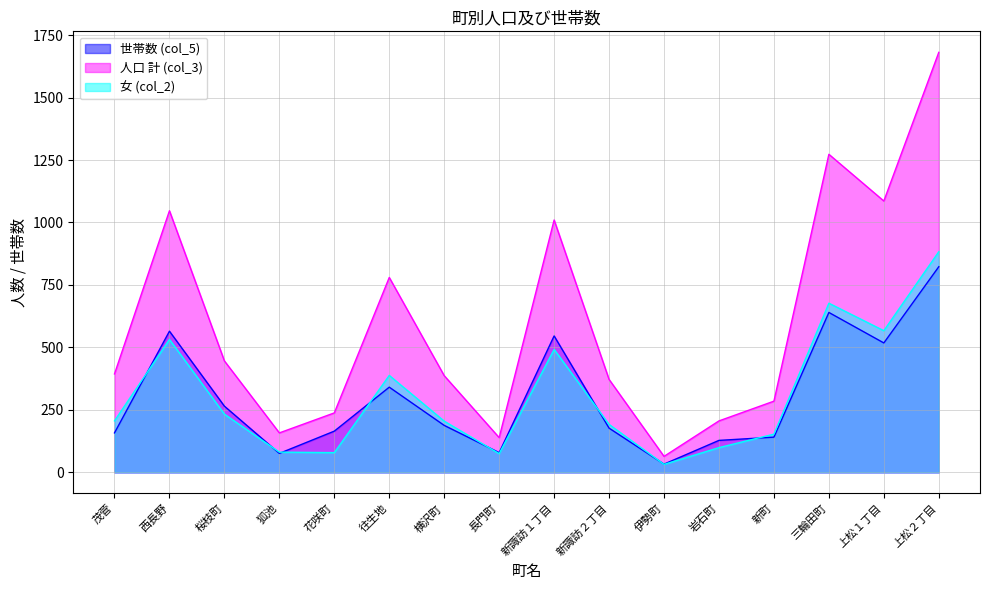

Reading left to right, transcribe all the data shown in this chart.

世帯数 (col_5): 茂菅=158	西長野=565	桜枝町=265	狐池=76	花咲町=165	往生地=341	横沢町=188	長門町=79	新諏訪１丁目=546	新諏訪２丁目=177	伊勢町=33	岩石町=128	新町=141	三輪田町=640	上松１丁目=518	上松２丁目=823
人口 計 (col_3): 茂菅=394	西長野=1047	桜枝町=446	狐池=158	花咲町=238	往生地=780	横沢町=387	長門町=139	新諏訪１丁目=1010	新諏訪２丁目=372	伊勢町=64	岩石町=206	新町=285	三輪田町=1273	上松１丁目=1086	上松２丁目=1681
女 (col_2): 茂菅=206	西長野=532	桜枝町=233	狐池=81	花咲町=79	往生地=388	横沢町=205	長門町=75	新諏訪１丁目=492	新諏訪２丁目=192	伊勢町=32	岩石町=99	新町=153	三輪田町=677	上松１丁目=567	上松２丁目=883